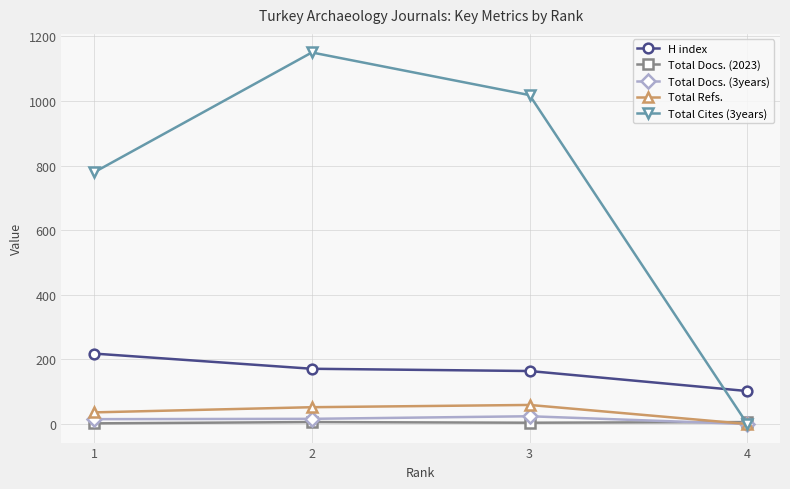

Is the value of Total Docs. (2023) at 4 greater than the value of Total Cites (3years) at 3?

No